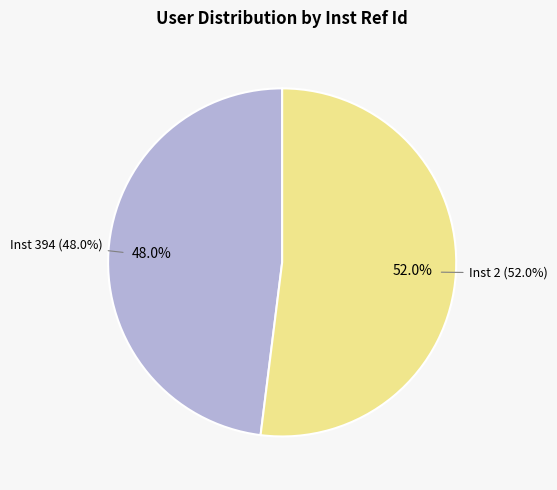

To the nearest percent, what percentage of the pie is 2?

52%